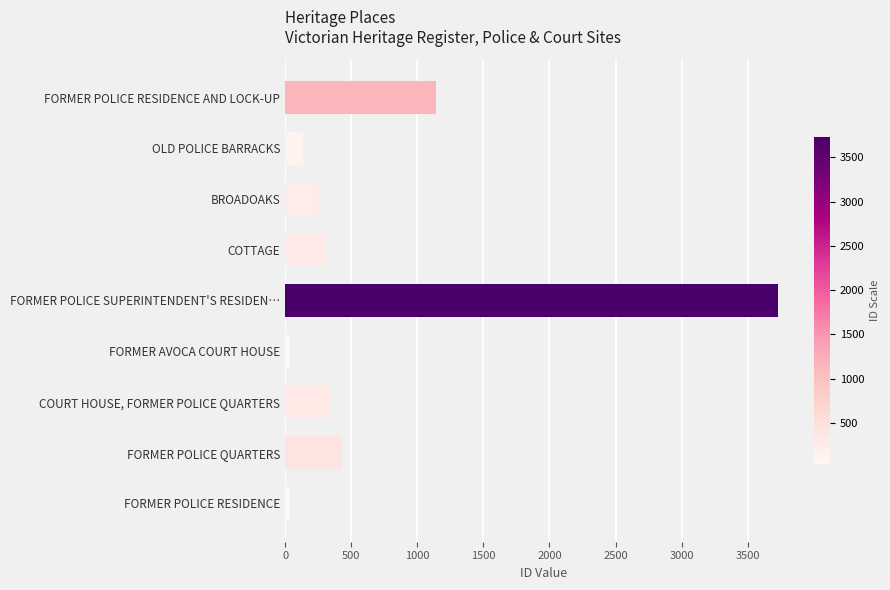

Between BROADOAKS and FORMER POLICE RESIDENCE, which is larger?

BROADOAKS